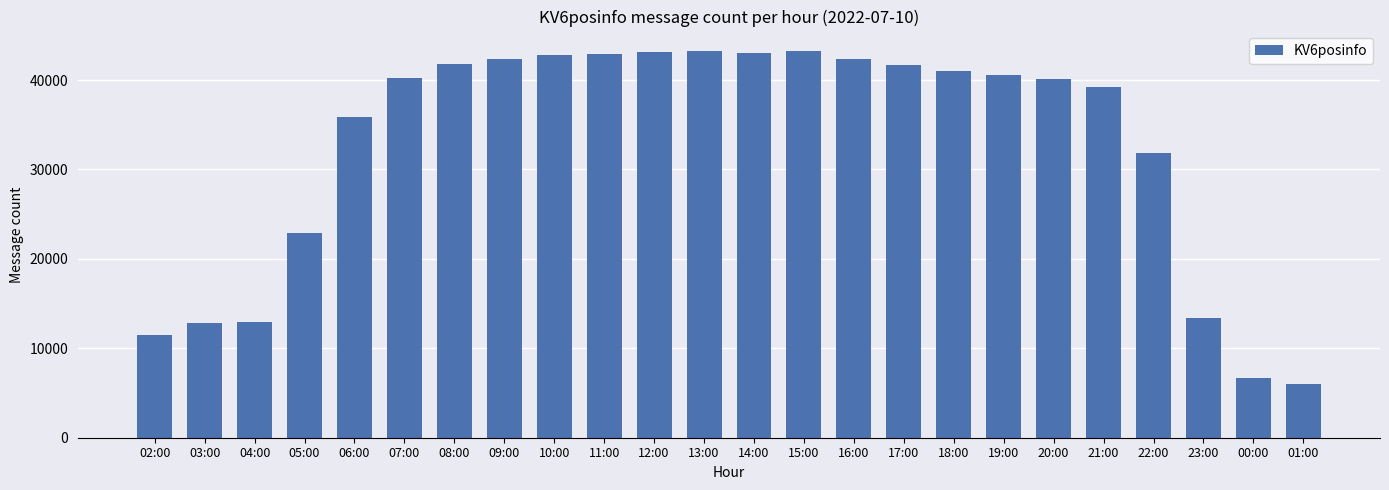

What is the greatest value displayed?

43260